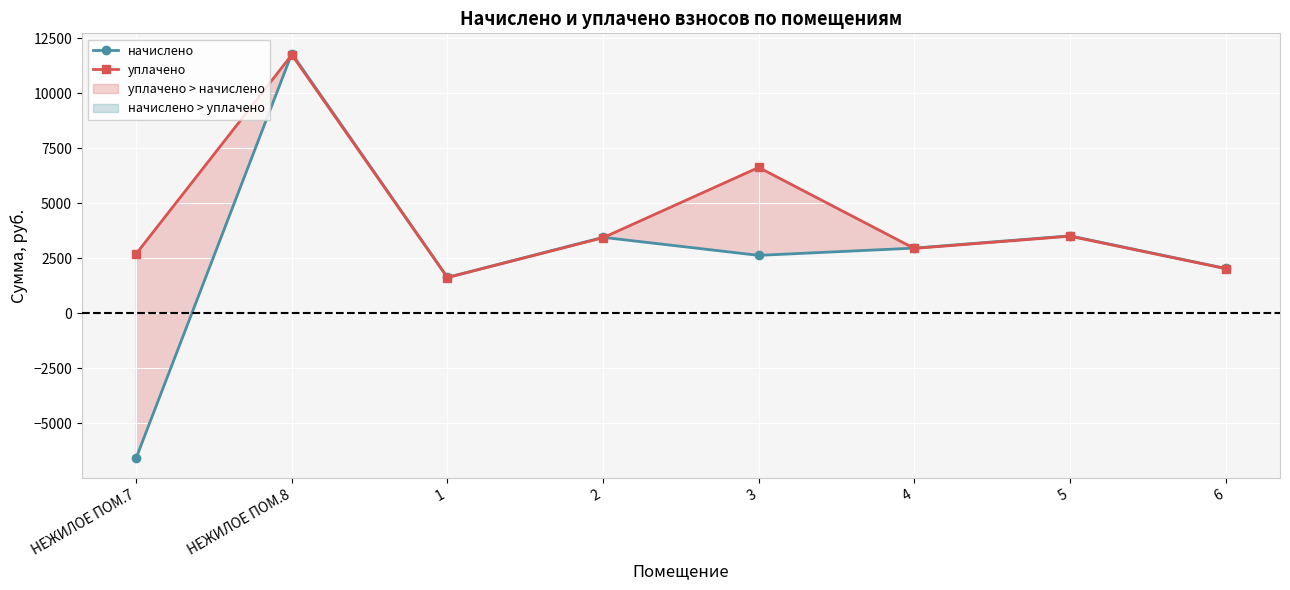

Rank the series by their maximum value, from highest to lowest.

начислено, уплачено